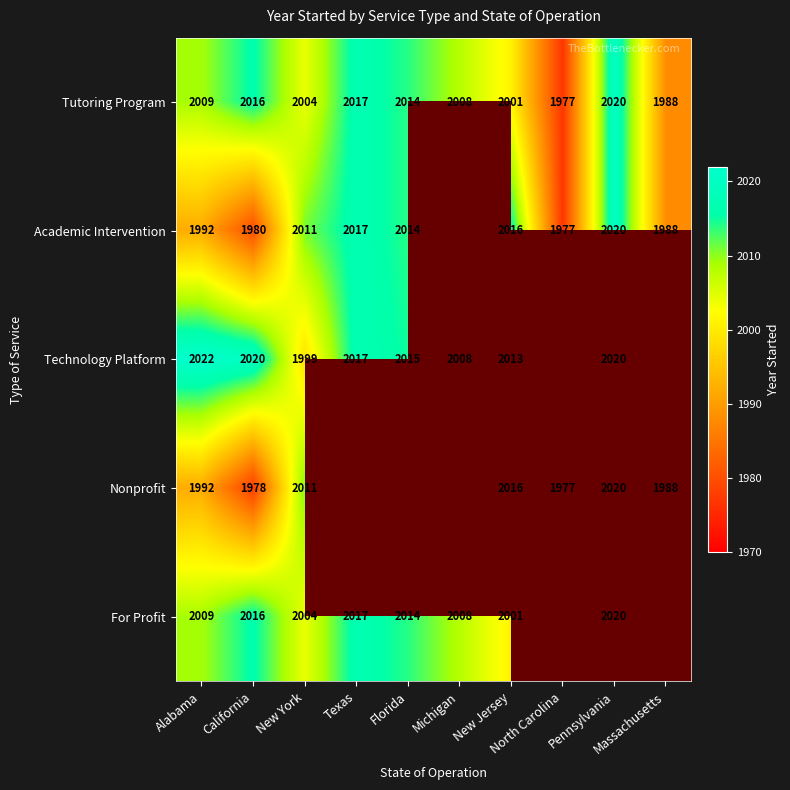

Is it true that Technology Platform equals 2020.0 at Pennsylvania?

True